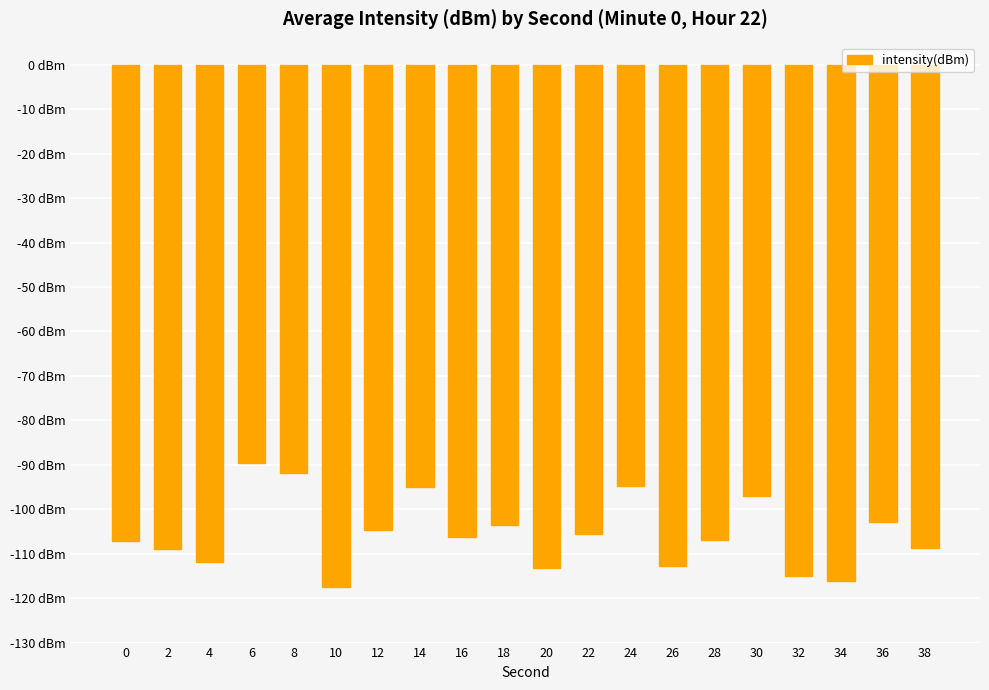

What is the difference between the maximum and minimum values?

27.7